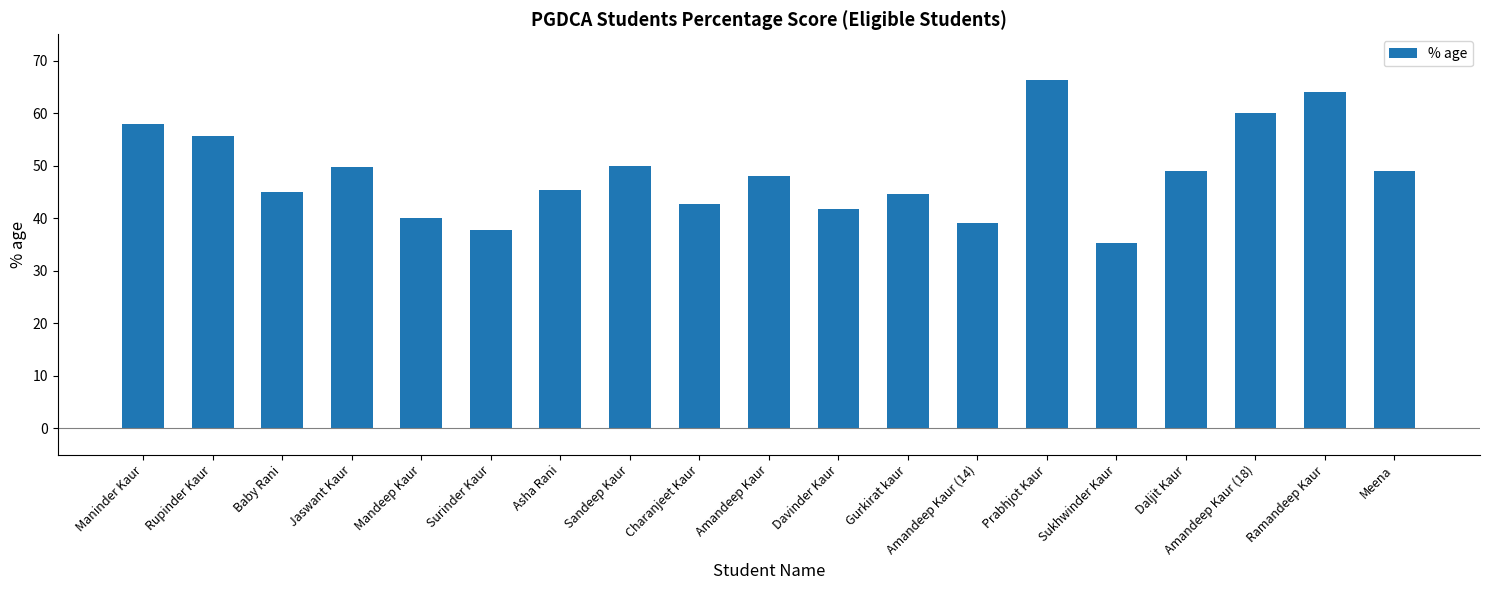

What is the ratio of the value at Rupinder Kaur to the value at Daljit Kaur?

1.1